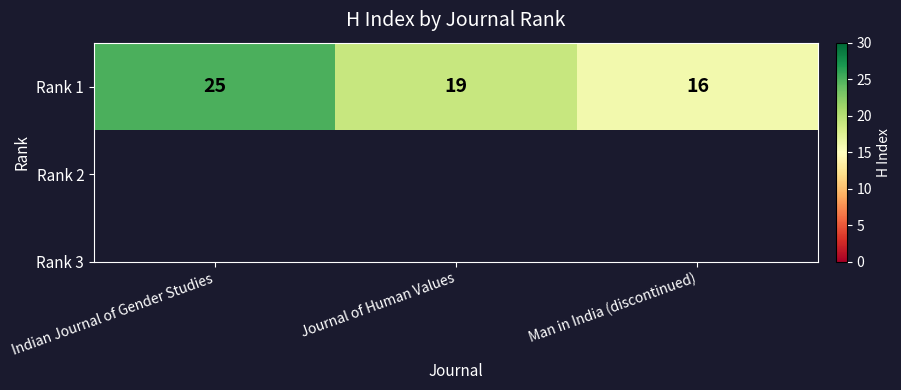

Reading left to right, transcribe all the data shown in this chart.

Indian Journal of Gender Studies=25	Journal of Human Values=19	Man in India (discontinued)=16